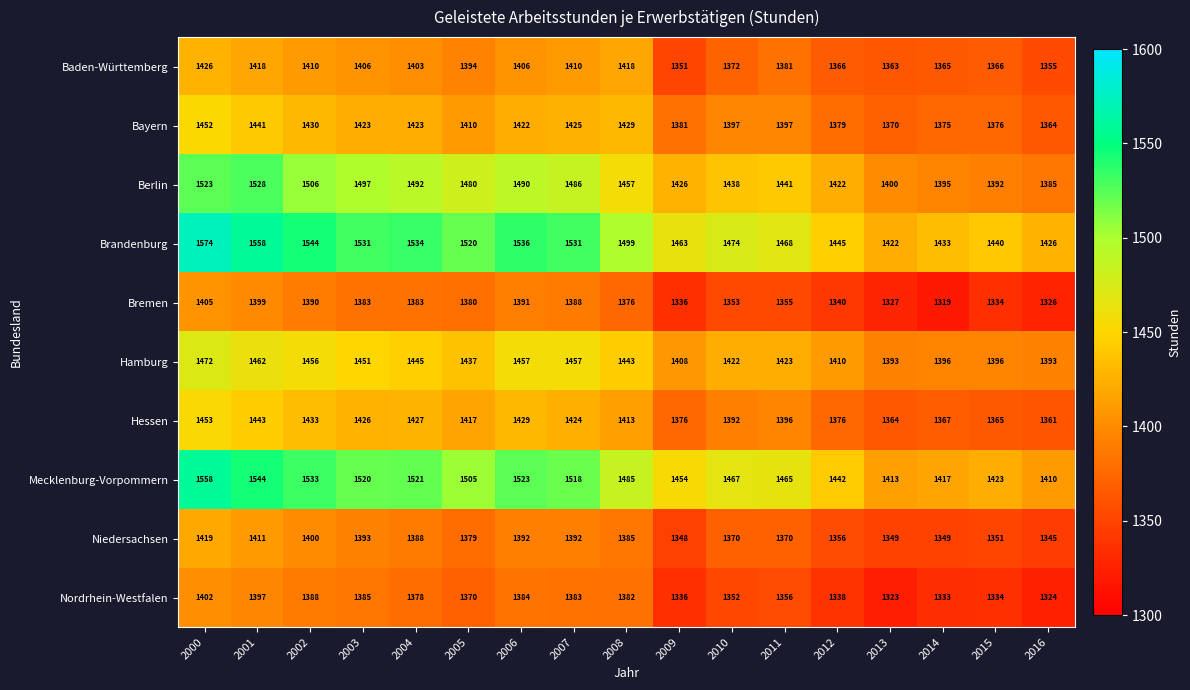

What is the total value across all series at 2002?

14490